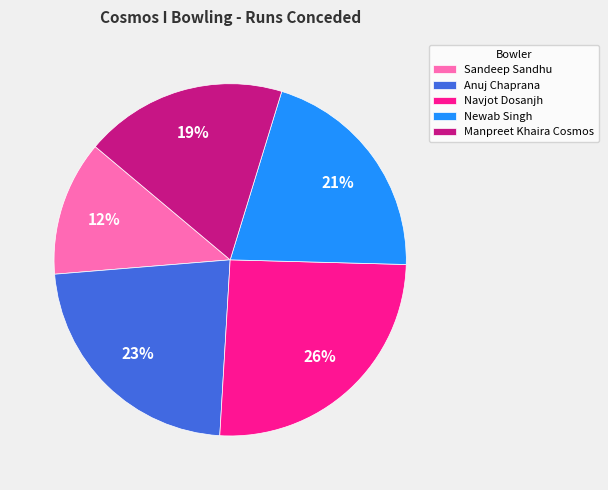

What is the ratio of the value at Newab Singh to the value at Navjot Dosanjh?

0.8